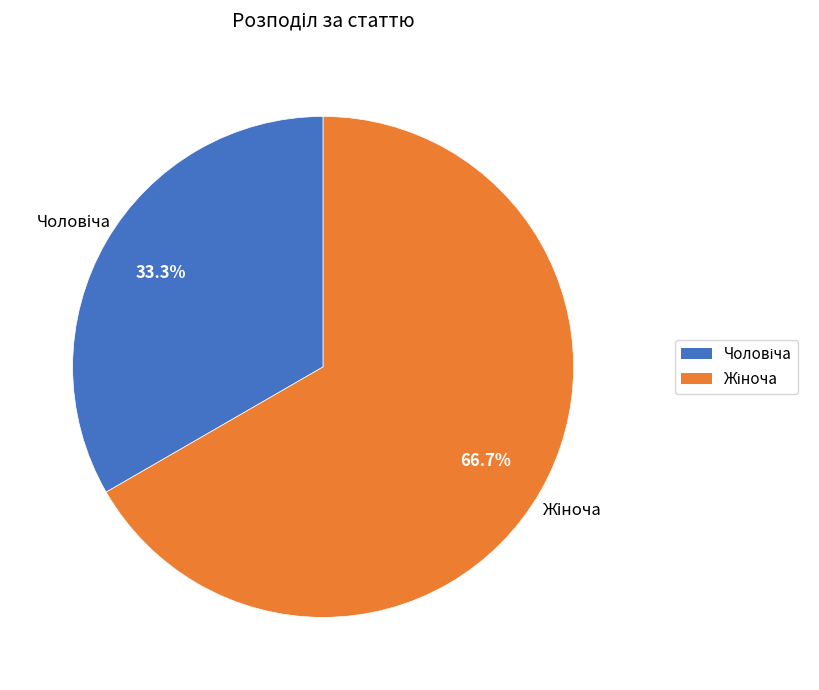

Is there a majority slice in this chart?

Yes